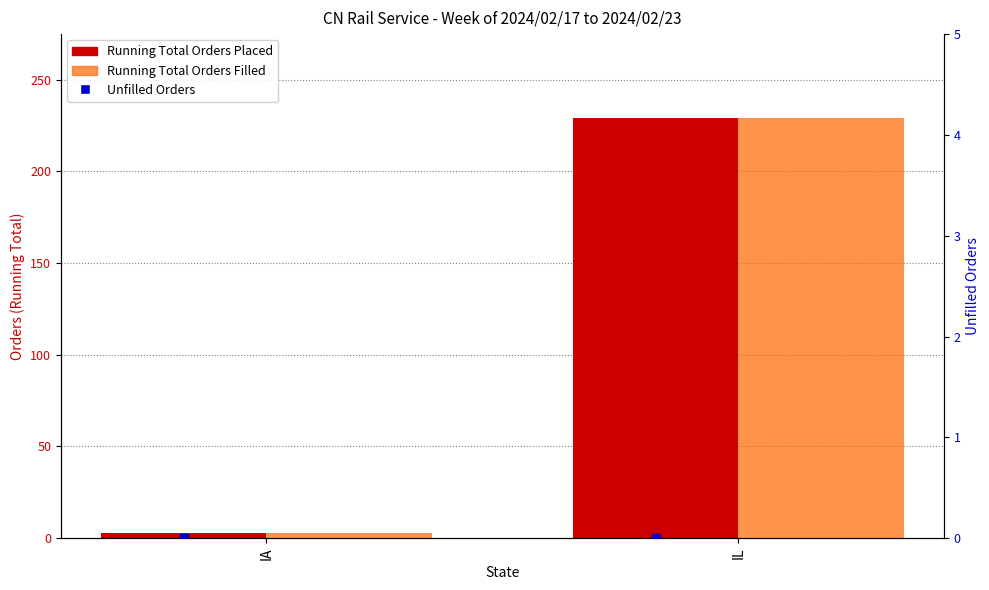

What are all the series names shown in the legend?

Running Total Orders Placed, Running Total Orders Filled, Unfilled Orders